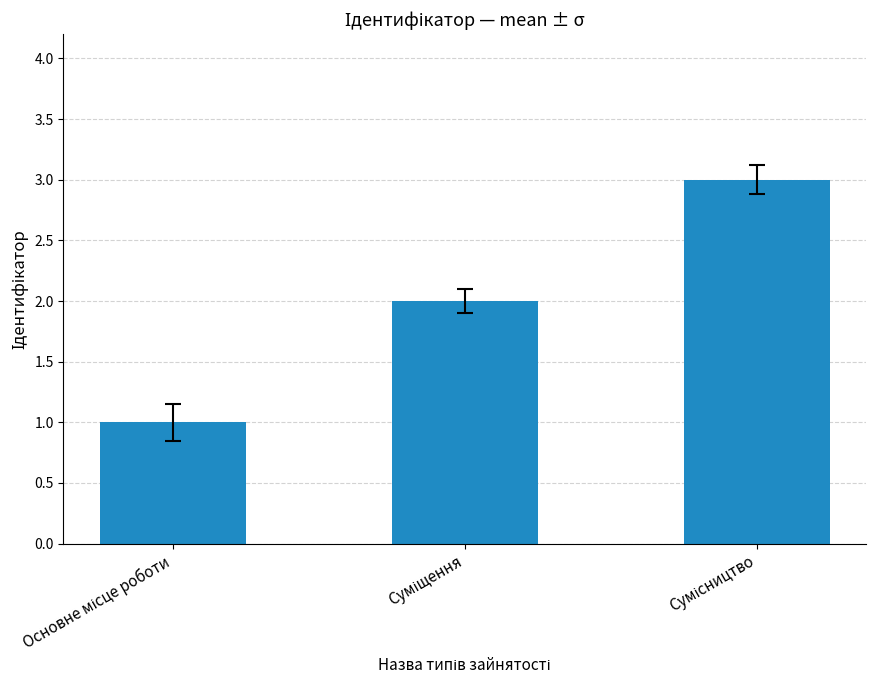

Reading left to right, transcribe all the data shown in this chart.

1	2	3